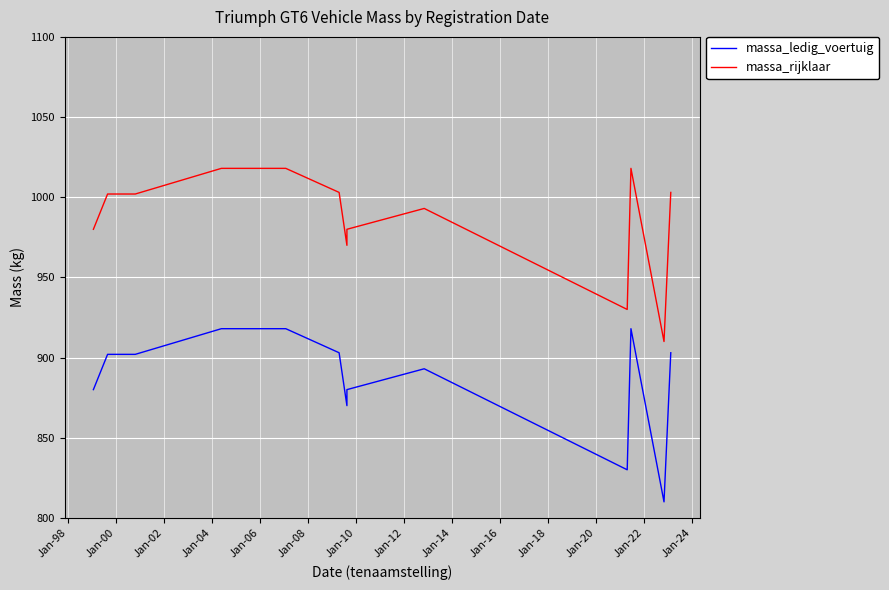

True or false: massa_rijklaar and massa_ledig_voertuig intersect in this chart.

False